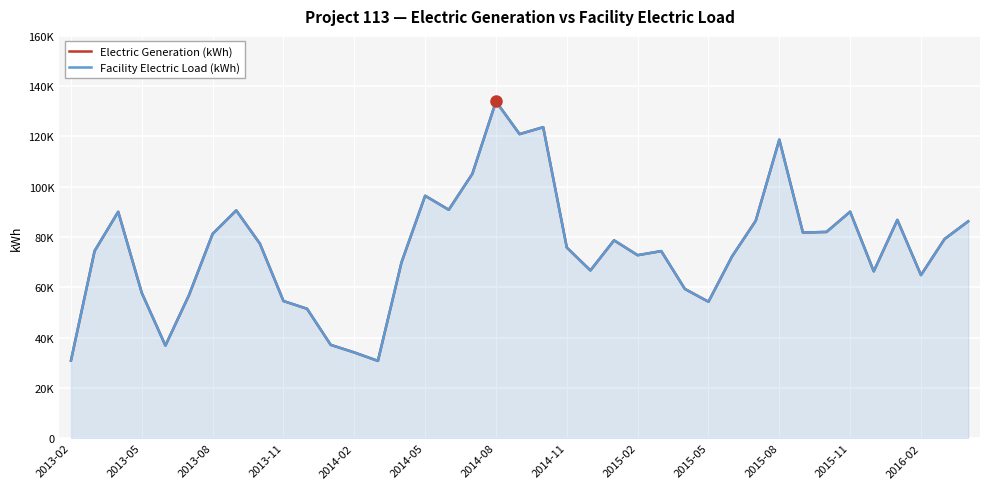

What are all the series names shown in the legend?

Electric Generation (kWh), Facility Electric Load (kWh)